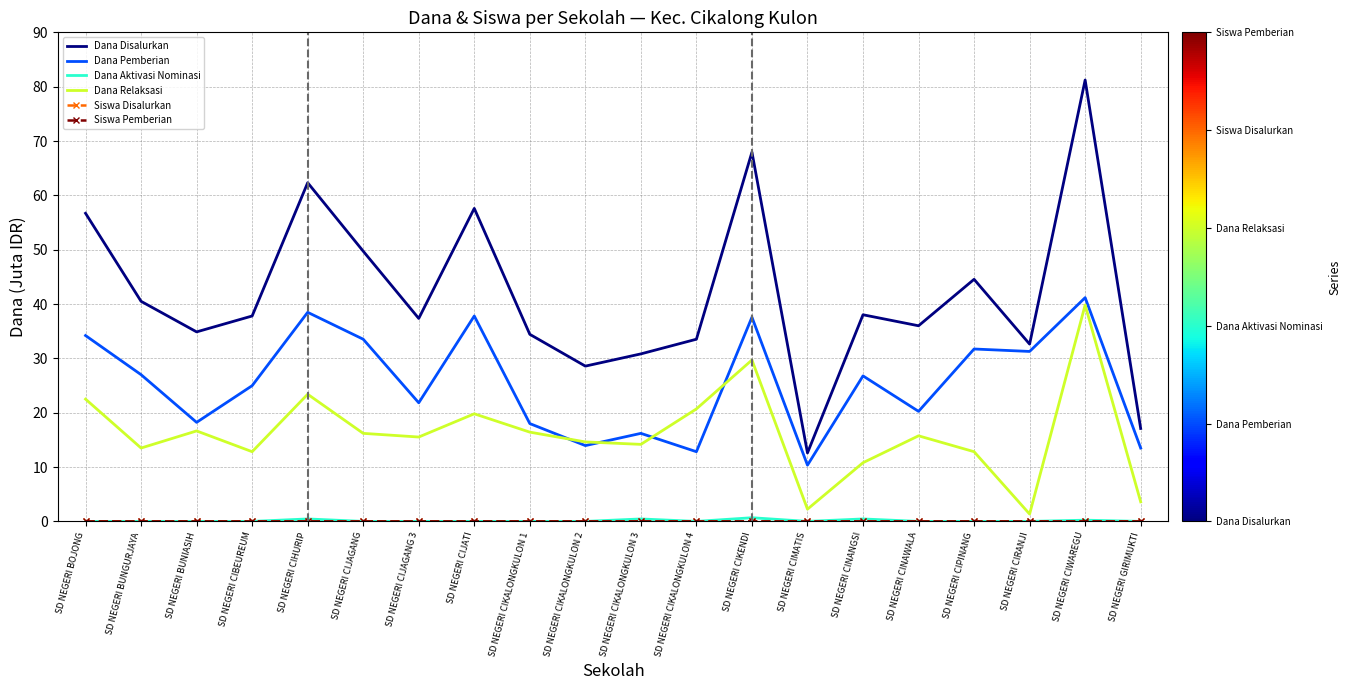

At which category is the sum across all series the highest?

SD NEGERI CIWAREGU